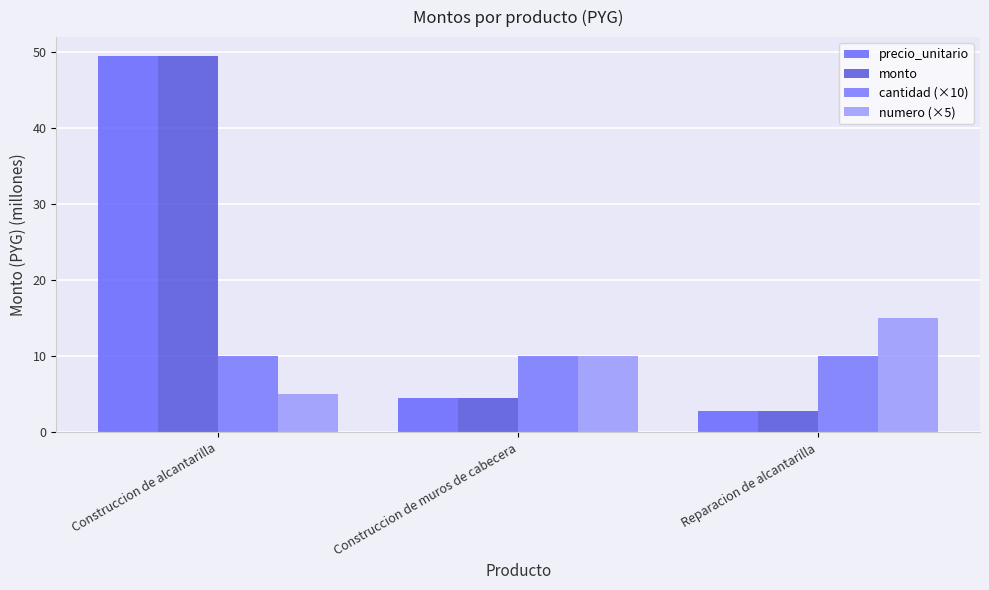

Which series has the widest spread of values?

precio_unitario